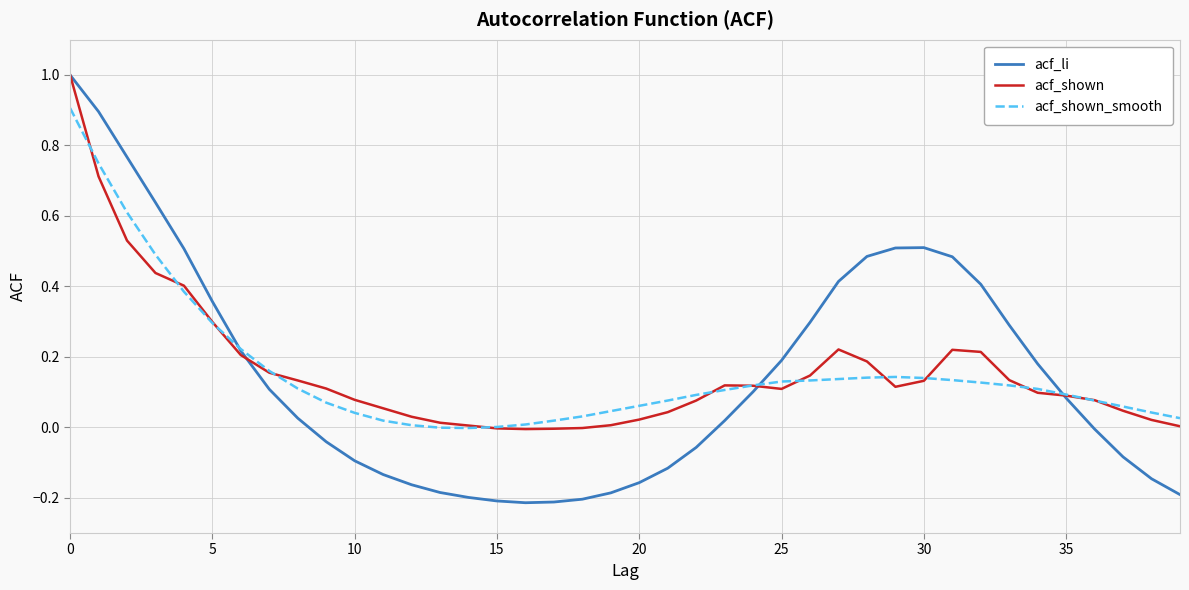

Which series has the widest spread of values?

acf_li